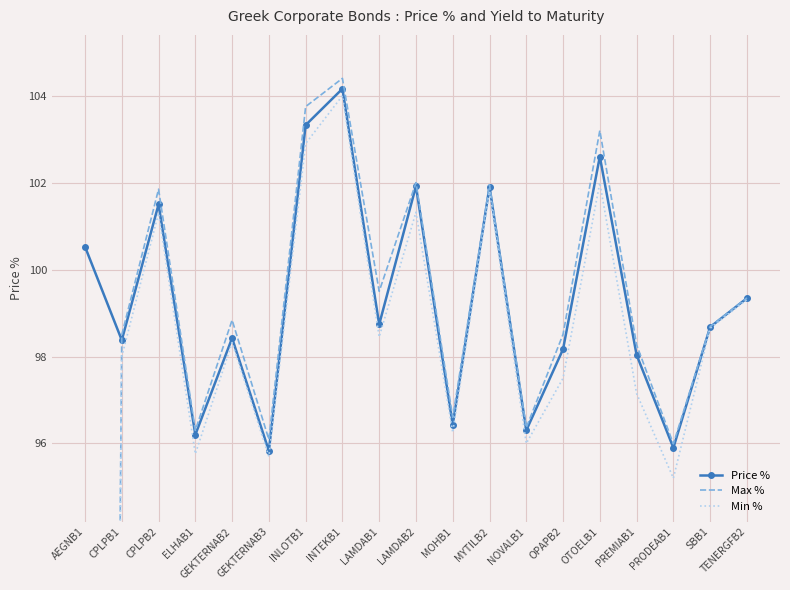

What are all the series names shown in the legend?

Price %, Max %, Min %